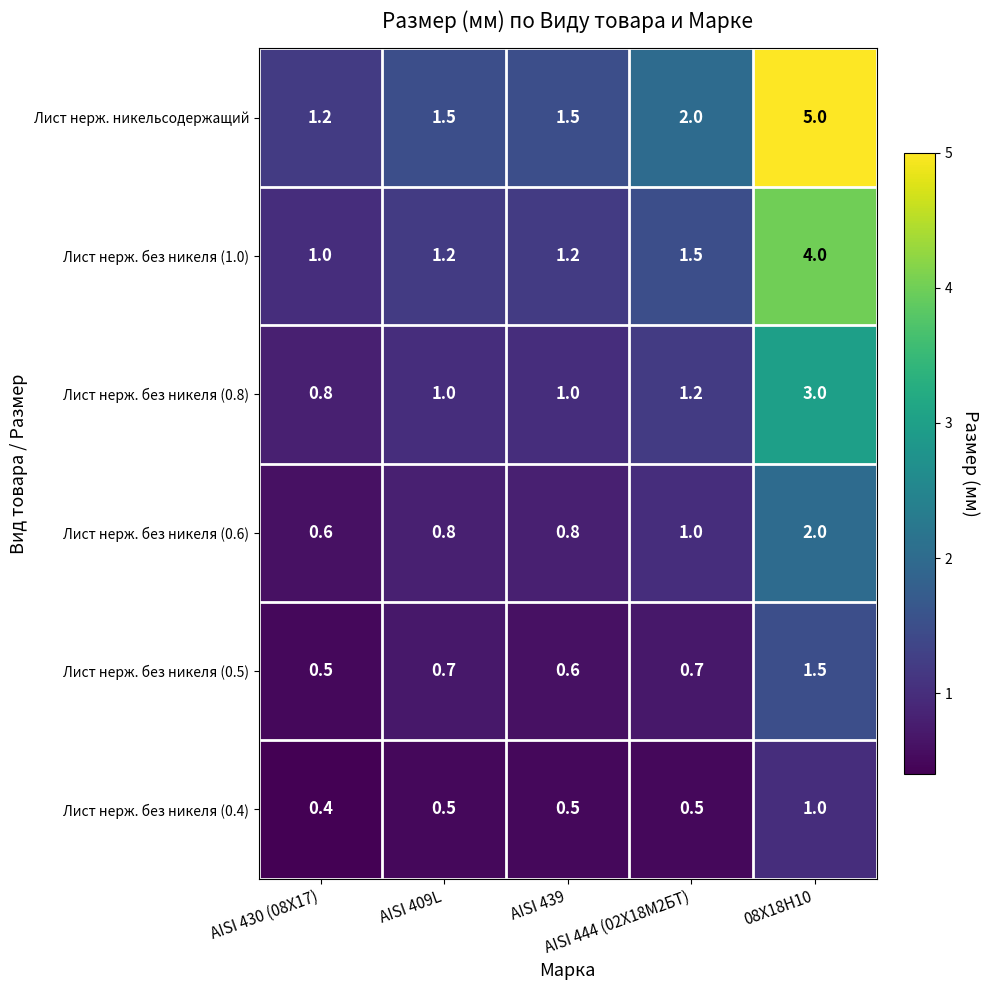

Which series has the widest spread of values?

Лист нерж. никельсодержащий